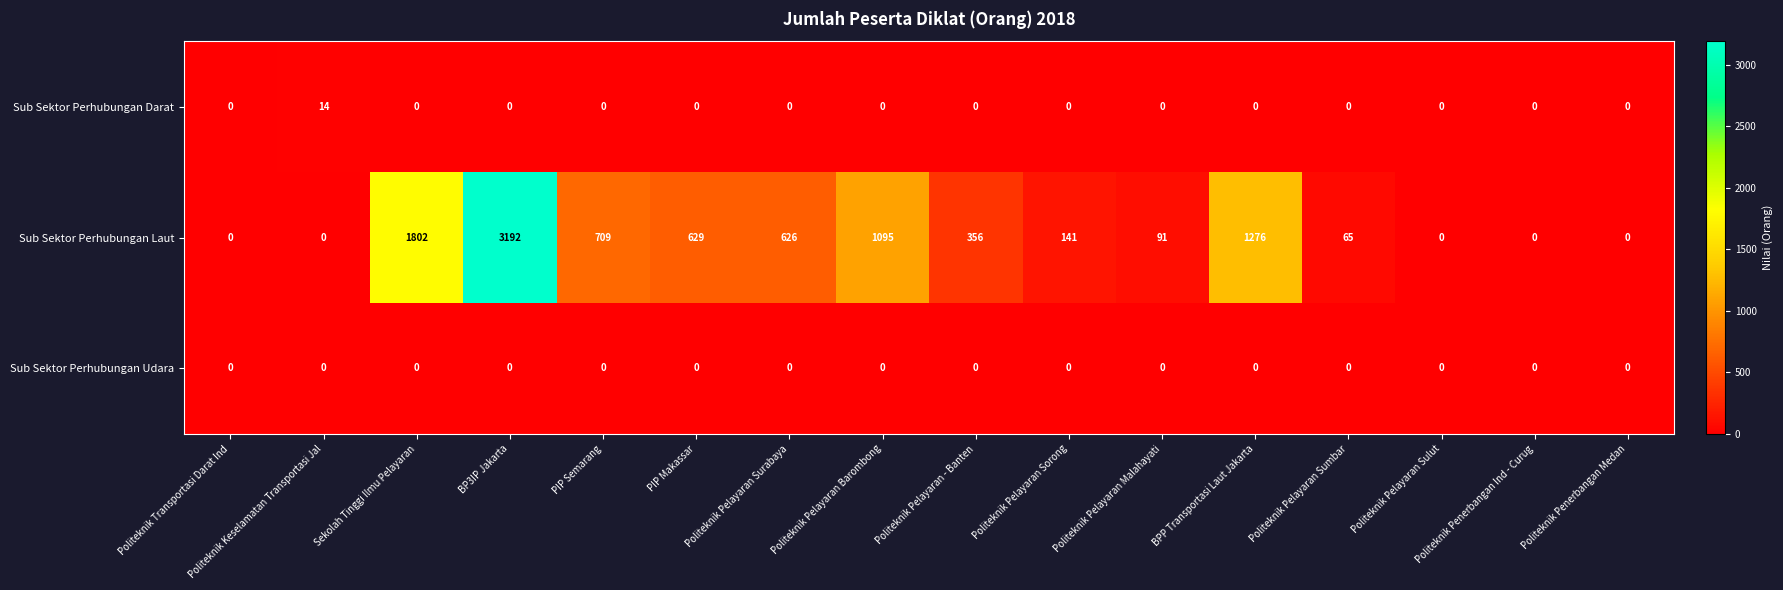

Which series has the widest spread of values?

Sub Sektor Perhubungan Laut